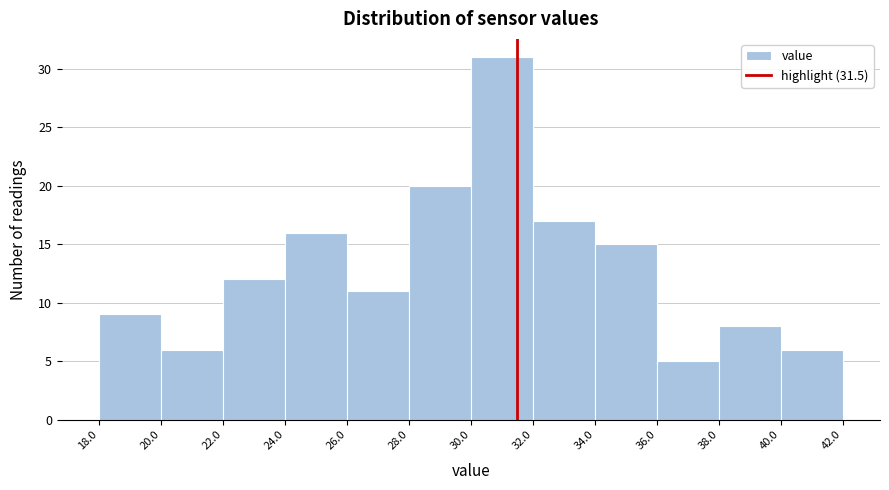

Reading left to right, list every bar in this chart as the range it spans on the x-axis followed by its height. The values are not printed on the chart, so give them approximately, as read against the axis.

18.0 to 20.0: 9
20.0 to 22.0: 6
22.0 to 24.0: 12
24.0 to 26.0: 16
26.0 to 28.0: 11
28.0 to 30.0: 20
30.0 to 32.0: 31
32.0 to 34.0: 17
34.0 to 36.0: 15
36.0 to 38.0: 5
38.0 to 40.0: 8
40.0 to 42.0: 6